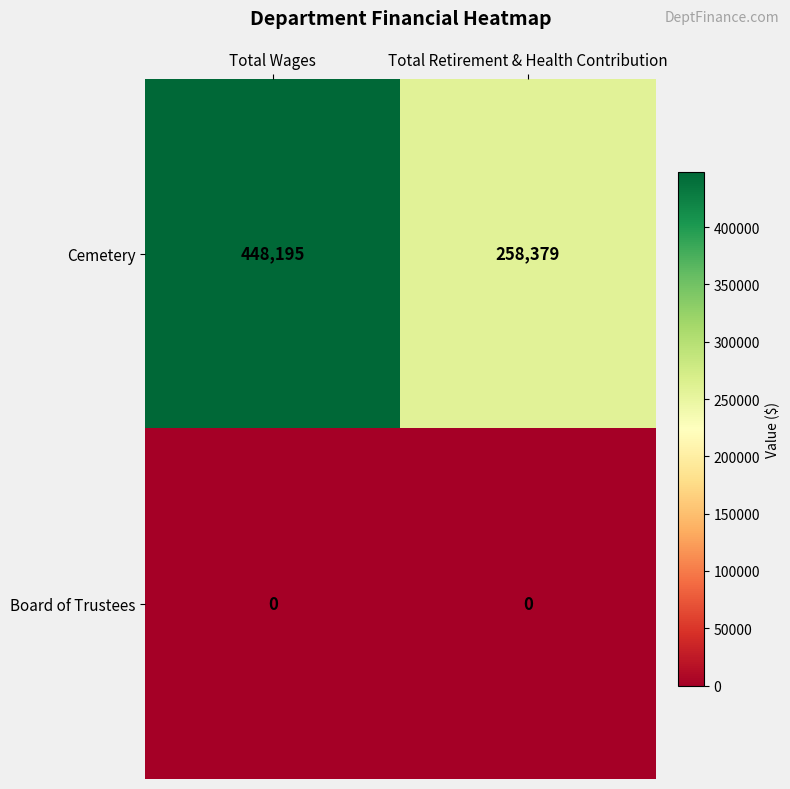

What is the approximate value of Cemetery at Total Wages, to the nearest 100?

448200